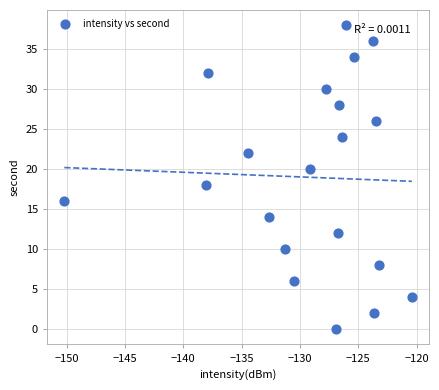

What is the range of Y values (max minus min)?

38